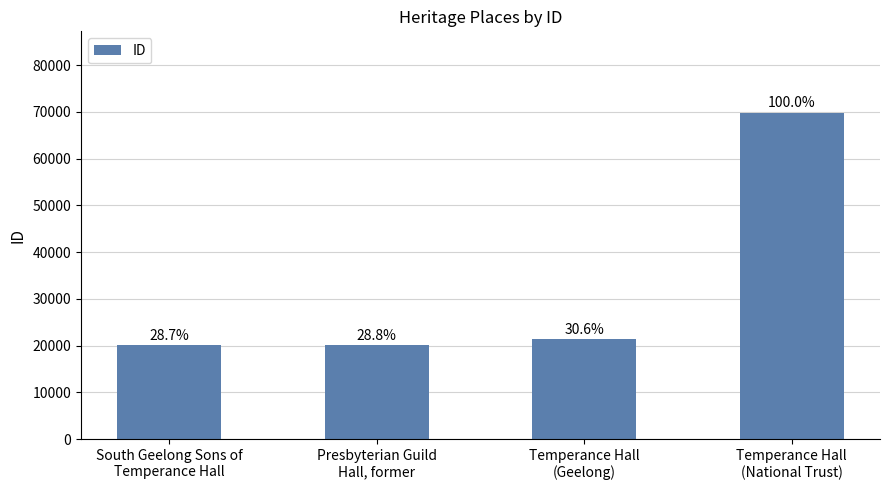

What is the difference between the maximum and minimum values?

49725